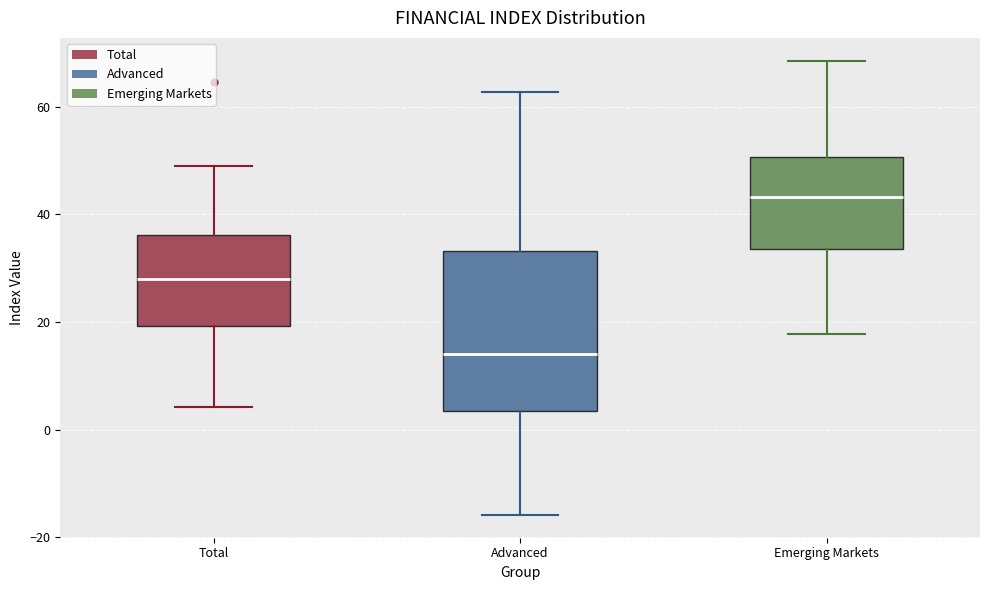

Comparing the boxes themselves (not the whiskers), which one is the tallest?

Advanced